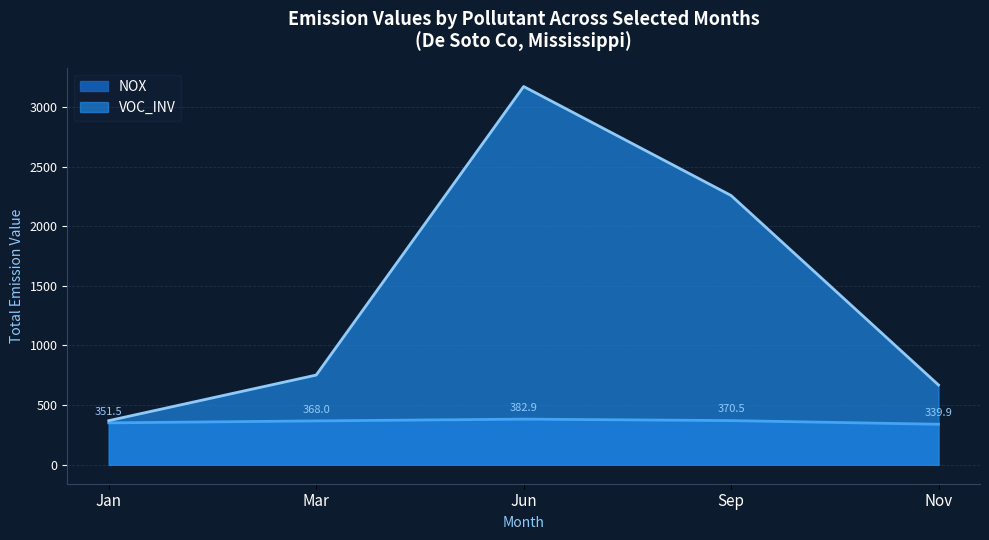

The value of VOC_INV at Jan is 108.7. True or false?

False